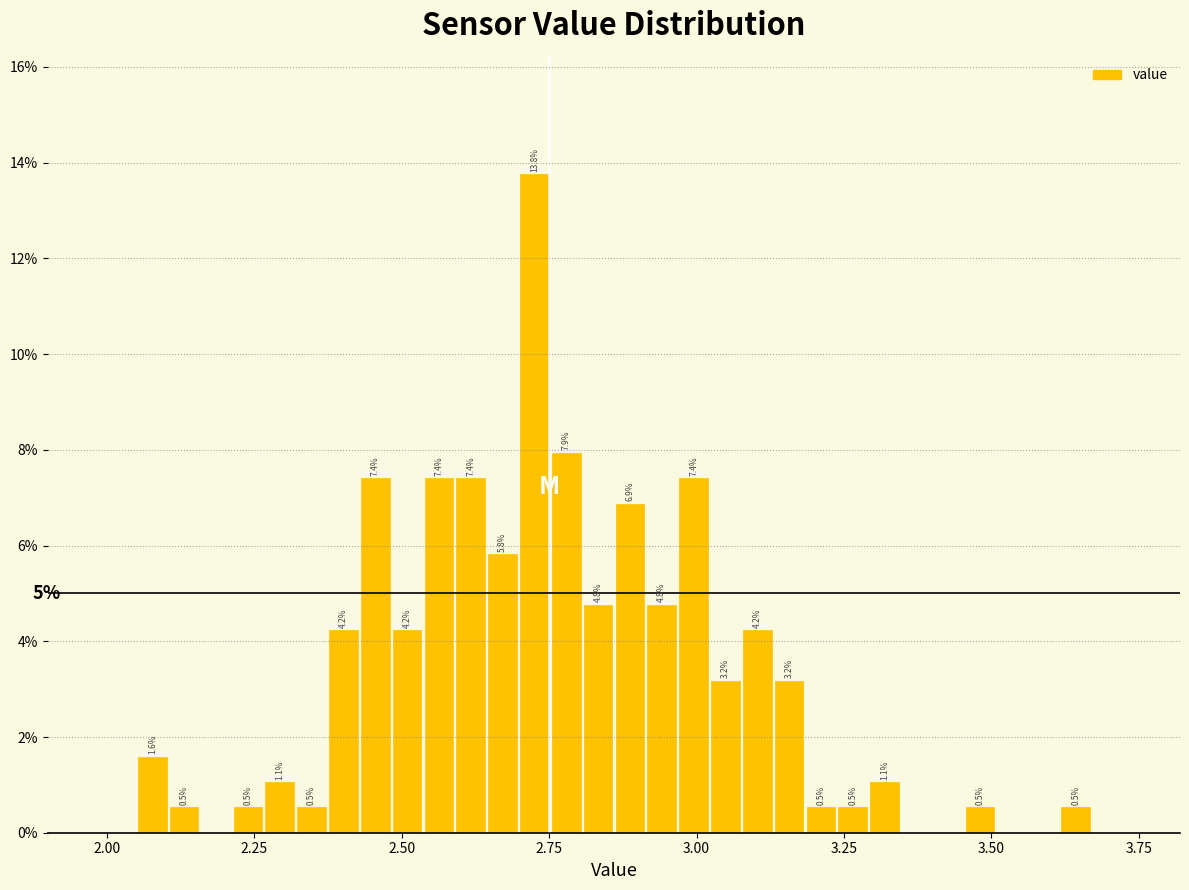

Read against the x-axis, roughly where is the centre of the tallest bar?

2.75